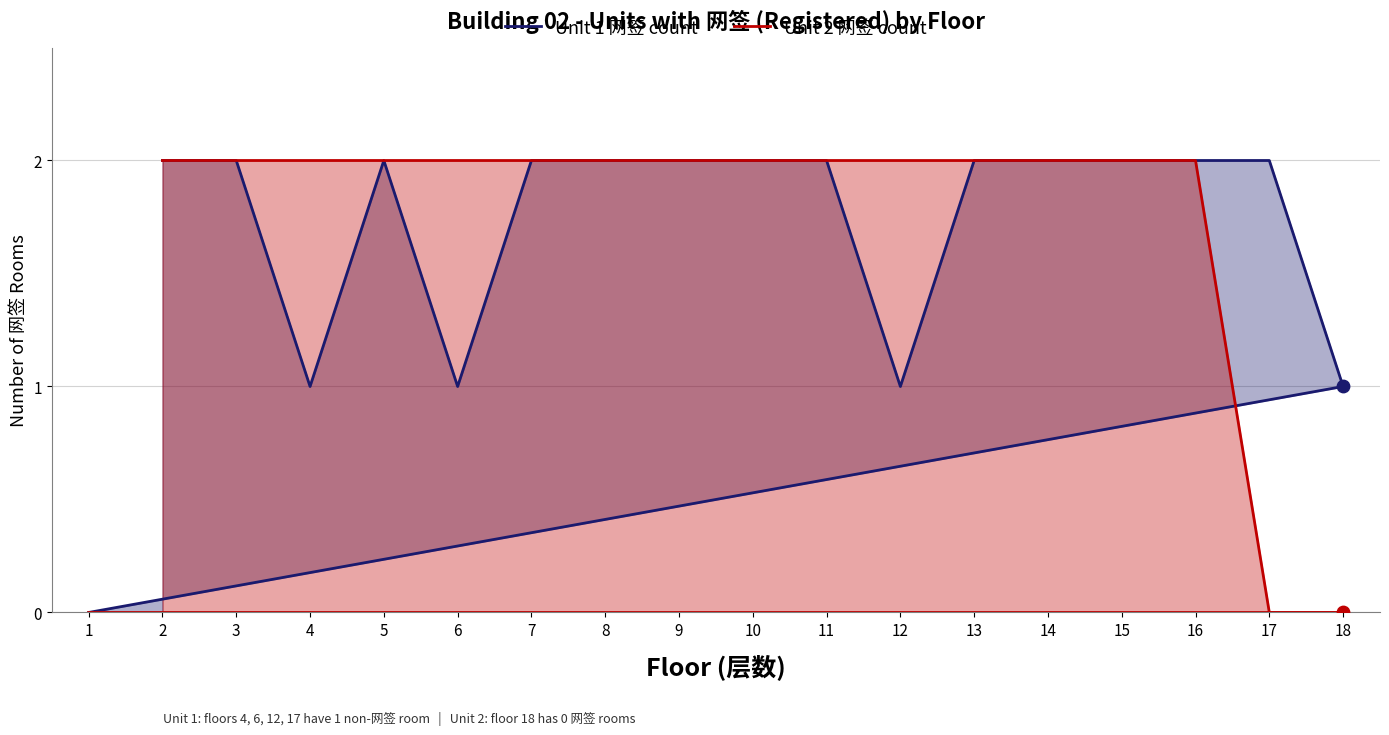

Which series has the largest Y range (max minus min)?

Unit 1 网签 count